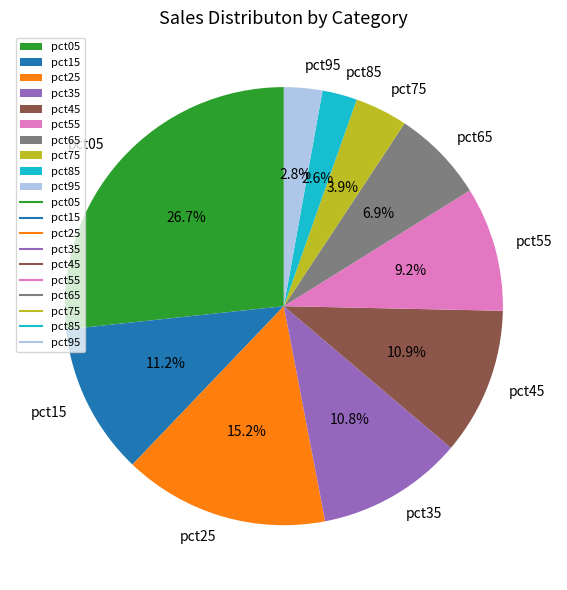

To the nearest percent, what percentage of the pie is pct15?

11%